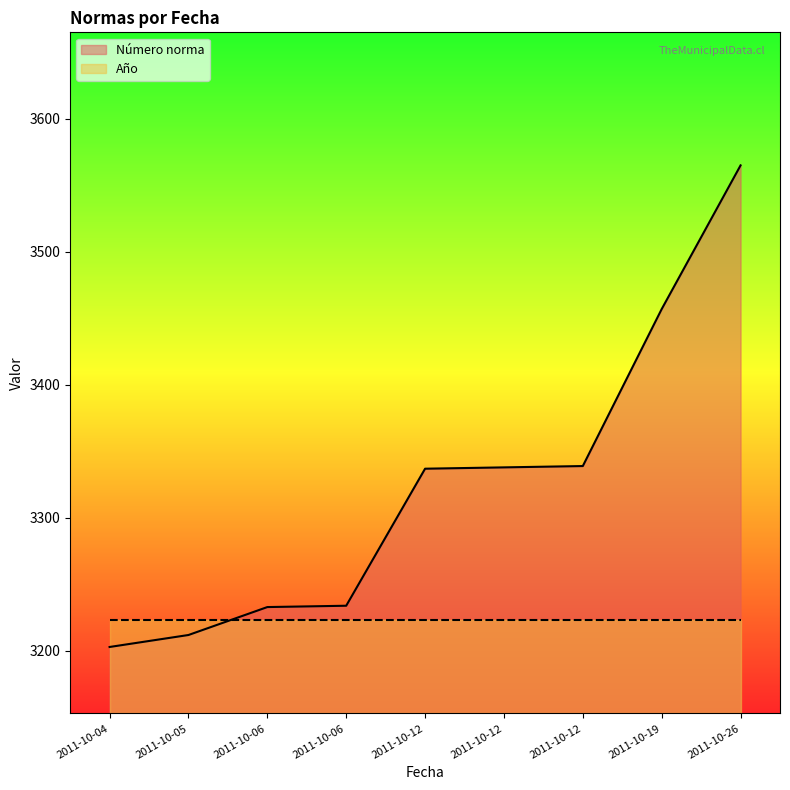

What is the difference between the maximum and minimum values?

362